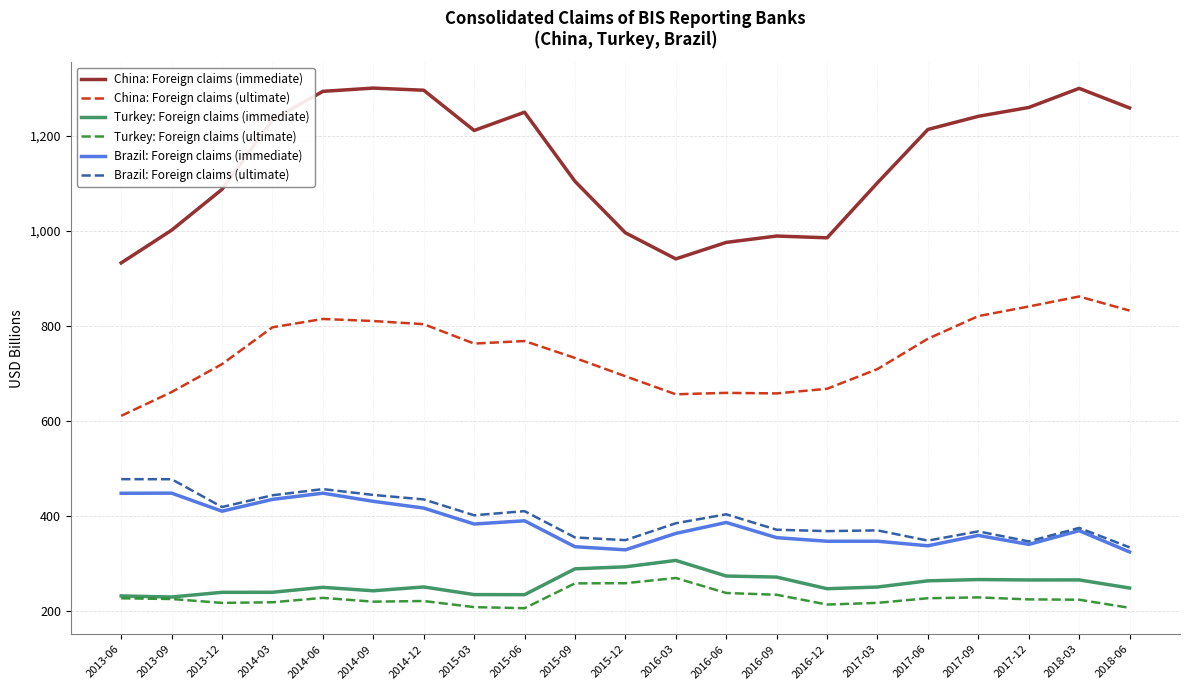

What are all the series names shown in the legend?

China: Foreign claims (immediate), China: Foreign claims (ultimate), Turkey: Foreign claims (immediate), Turkey: Foreign claims (ultimate), Brazil: Foreign claims (immediate), Brazil: Foreign claims (ultimate)